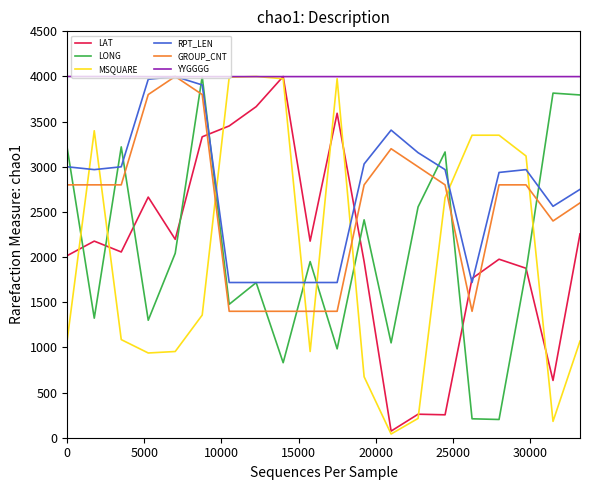

How many lines are shown in the chart?

6